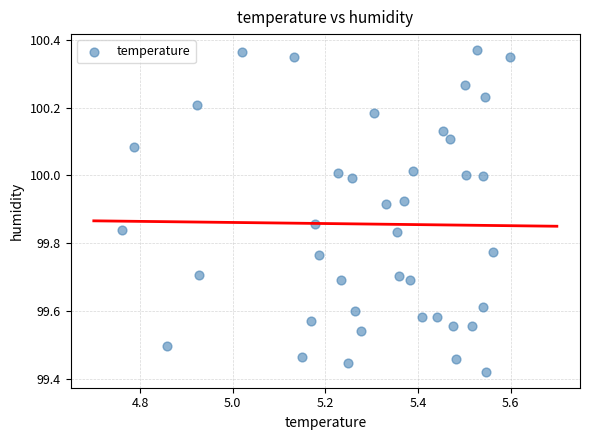

What is the range of X values (max minus min)?

0.8